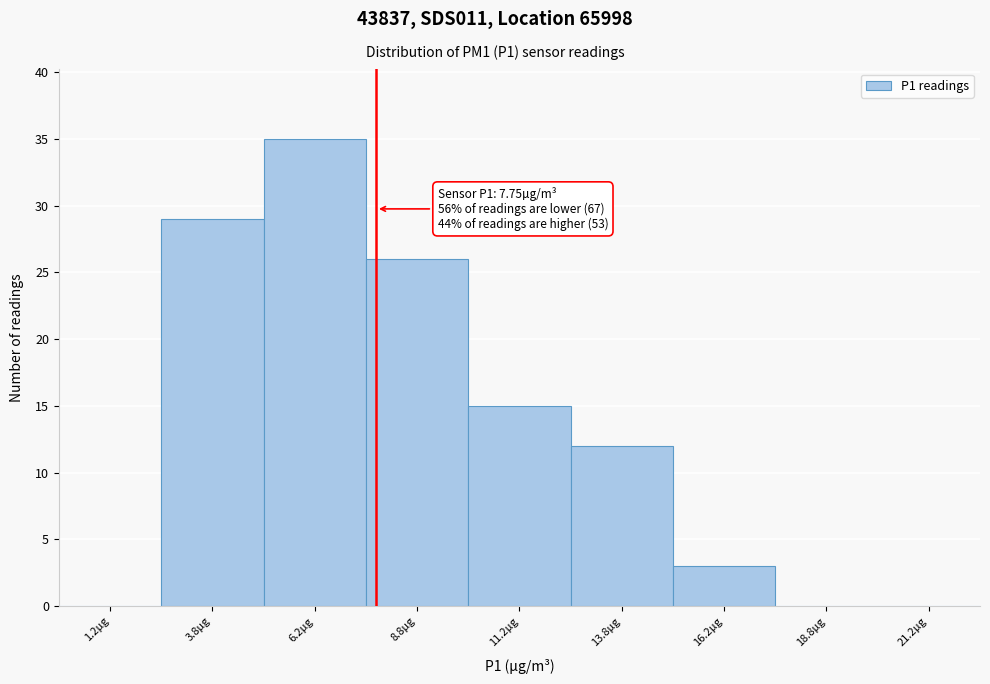

Over which range of the x-axis is the bar tallest?

5.0 to 7.5